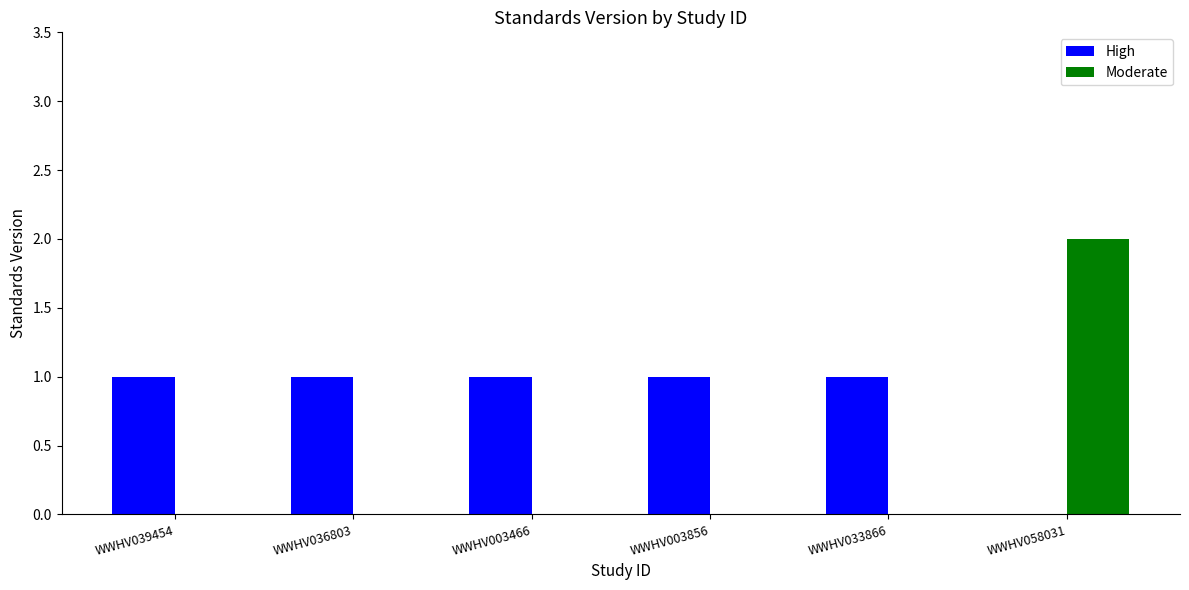

Which series has the largest total across all categories?

High